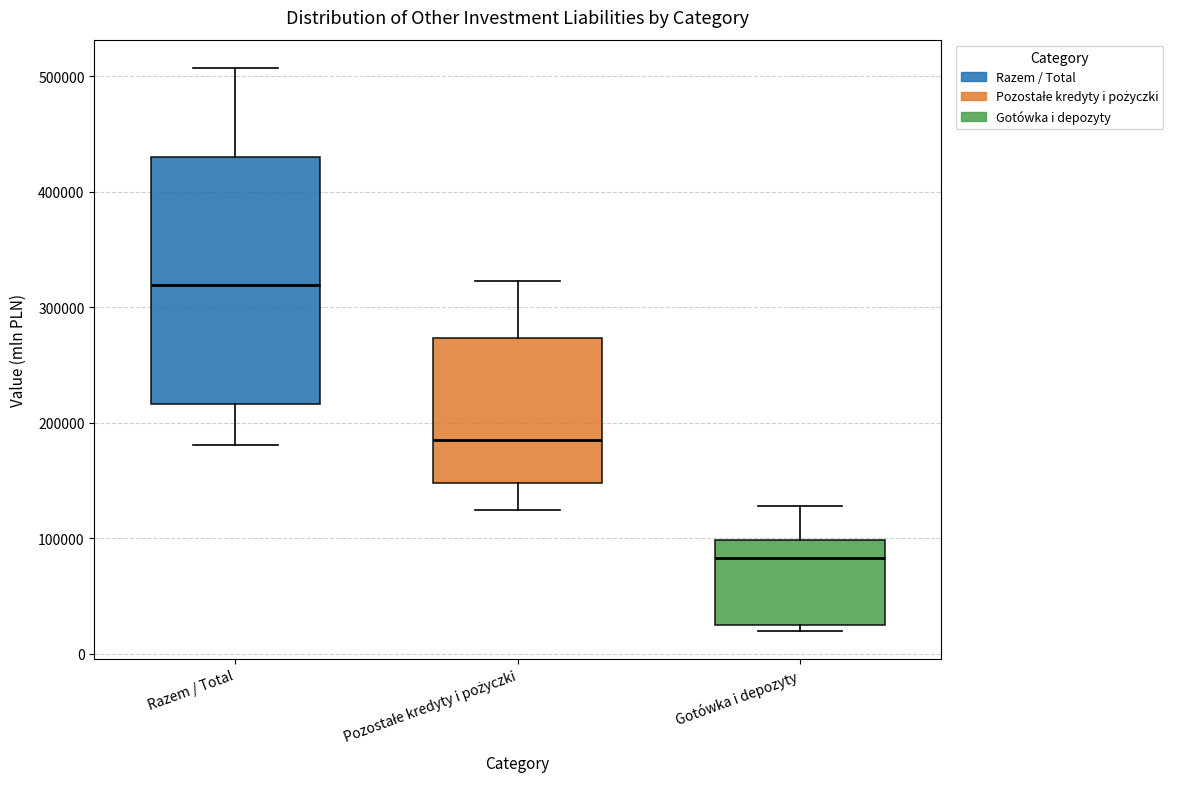

Which box has the highest median line?

Razem / Total